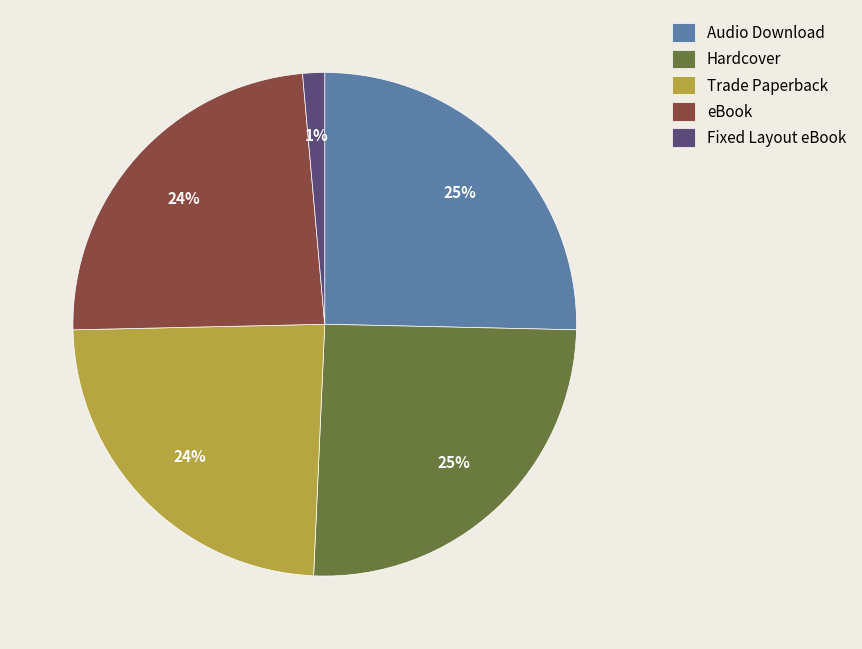

To the nearest percent, what is the combined percentage of eBook and Fixed Layout eBook?

25%